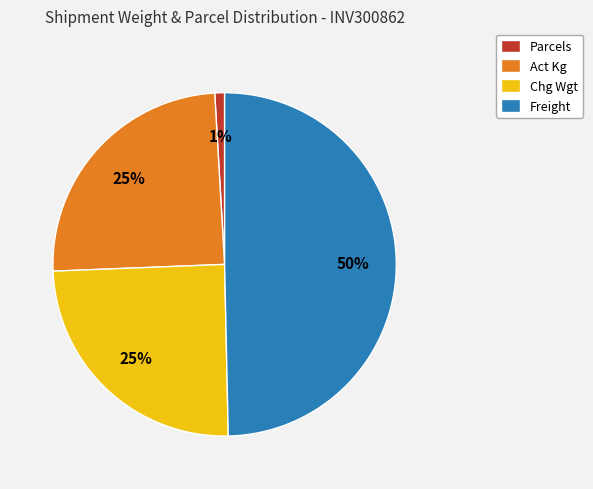

The Act Kg slice represents 25% of the pie. True or false?

True